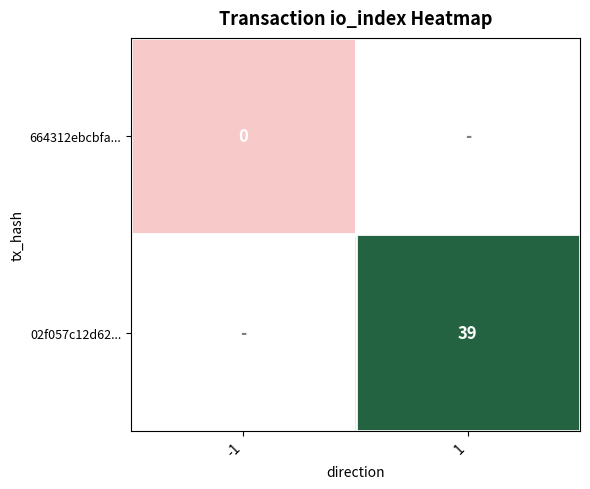

The value of 02f057c12d62... at 1 is 39. True or false?

True